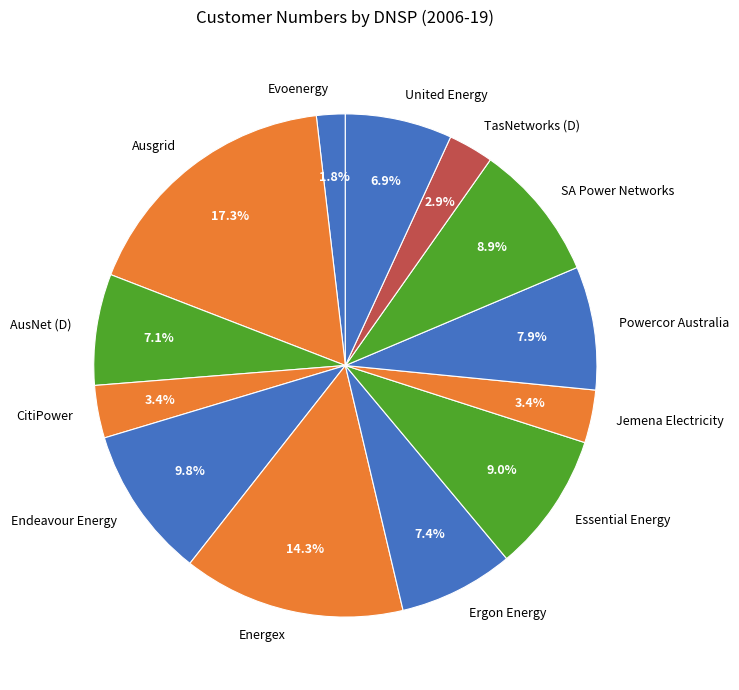

Count the number of slices in the pie.

13